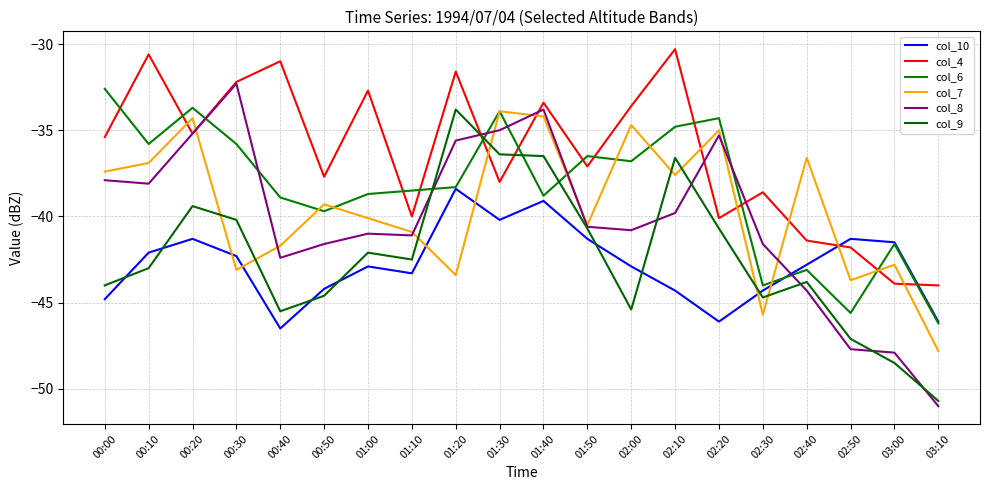

Reading left to right, list all the values displayed in this chart.

col_10: -44.8	-42.1	-41.3	-42.3	-46.5	-44.2	-42.9	-43.3	-38.4	-40.2	-39.1	-41.3	-42.9	-44.3	-46.1	-44.3	-42.8	-41.3	-41.5	-46.1
col_4: -35.4	-30.6	-35.2	-32.2	-31.0	-37.7	-32.7	-40.0	-31.6	-38.0	-33.4	-37.1	-33.6	-30.3	-40.1	-38.6	-41.4	-41.8	-43.9	-44.0
col_6: -32.6	-35.8	-33.7	-35.8	-38.9	-39.7	-38.7	-38.5	-38.3	-33.9	-38.8	-36.5	-36.8	-34.8	-34.3	-44.0	-43.1	-45.6	-41.6	-46.2
col_7: -37.4	-36.9	-34.3	-43.1	-41.7	-39.3	-40.1	-40.9	-43.4	-33.9	-34.2	-40.5	-34.7	-37.6	-35.0	-45.7	-36.6	-43.7	-42.8	-47.8
col_8: -37.9	-38.1	-35.2	-32.3	-42.4	-41.6	-41.0	-41.1	-35.6	-35.0	-33.8	-40.6	-40.8	-39.8	-35.3	-41.6	-44.3	-47.7	-47.9	-51.0
col_9: -44.0	-43.0	-39.4	-40.2	-45.5	-44.6	-42.1	-42.5	-33.8	-36.4	-36.5	-40.7	-45.4	-36.6	-40.7	-44.7	-43.8	-47.1	-48.5	-50.7